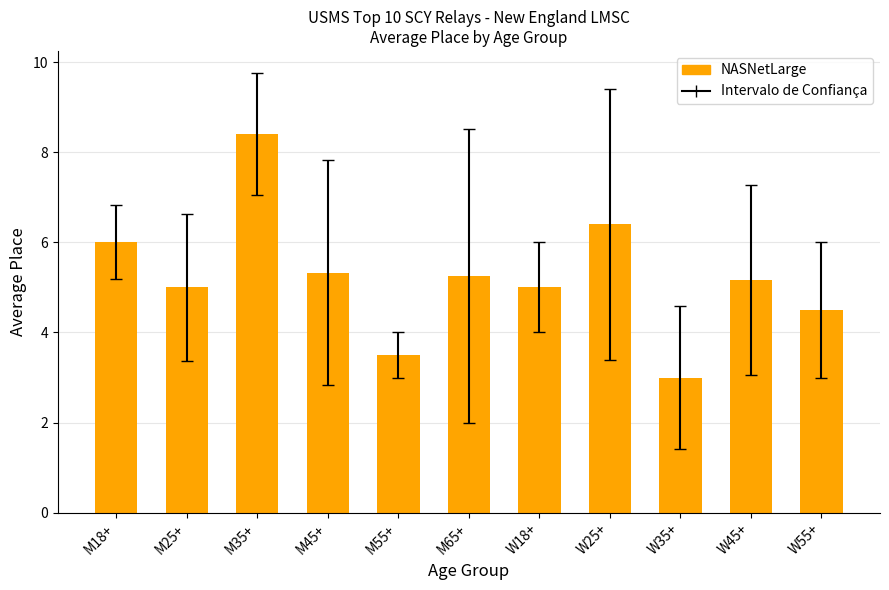

How many series are shown in this chart?

1